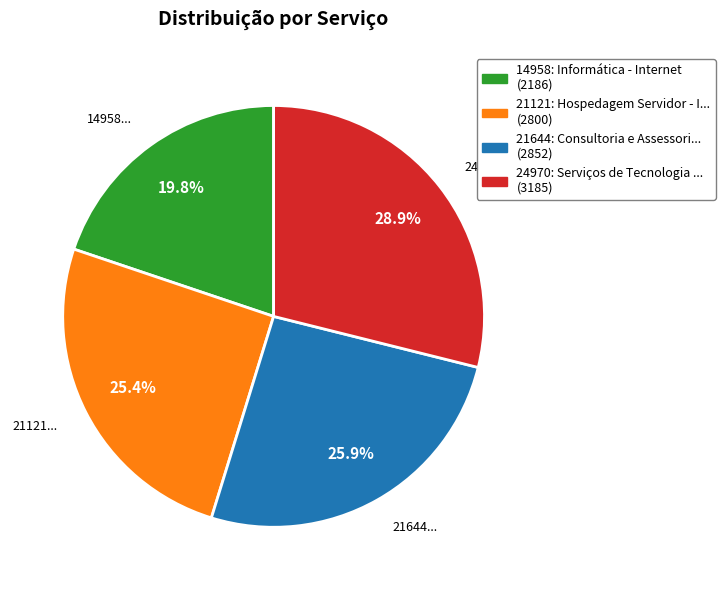

Which has a higher value, 14958: Informática - Internet (2186) or 21121: Hospedagem Servidor - I... (2800)?

21121: Hospedagem Servidor - I... (2800)